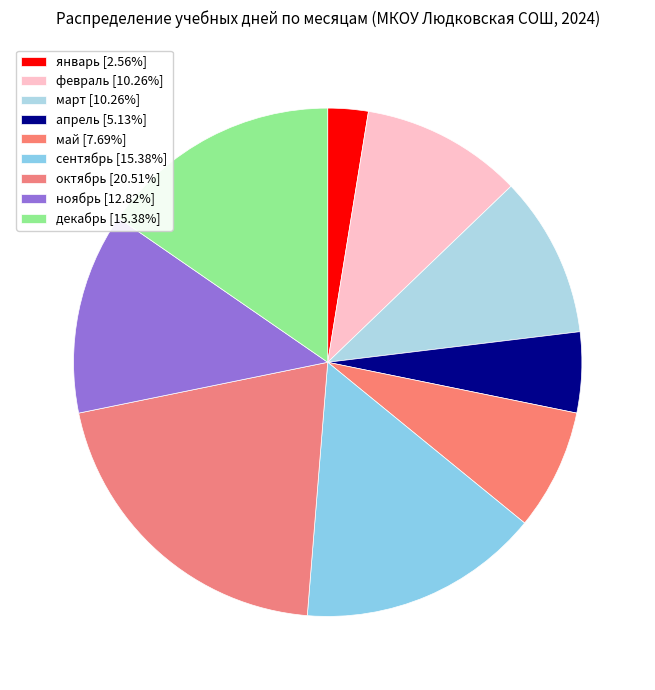

How many slices are in this pie chart?

9